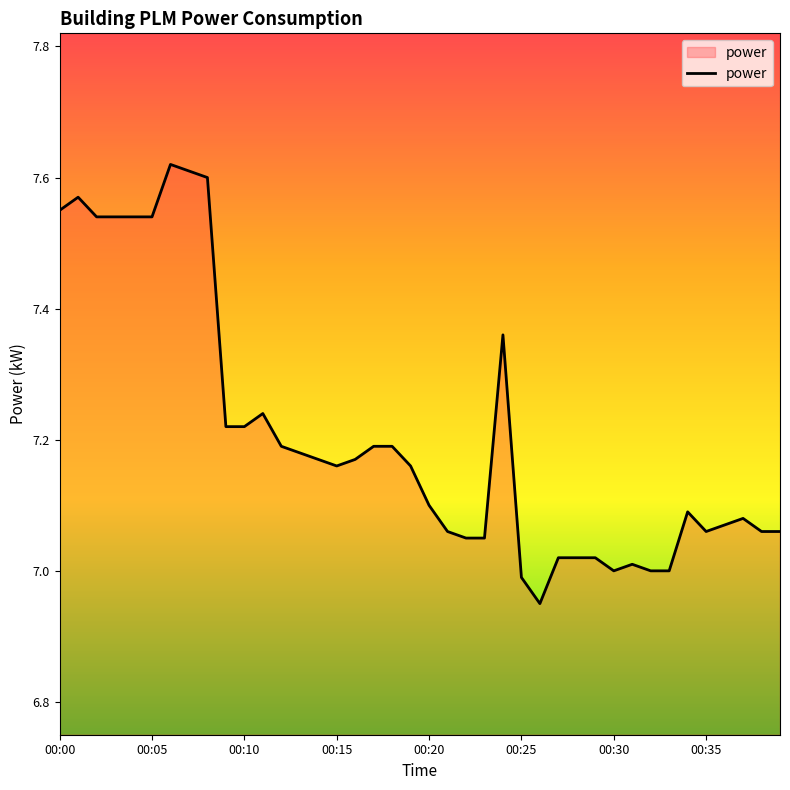

Does the chart display data point markers on the line(s)?

No